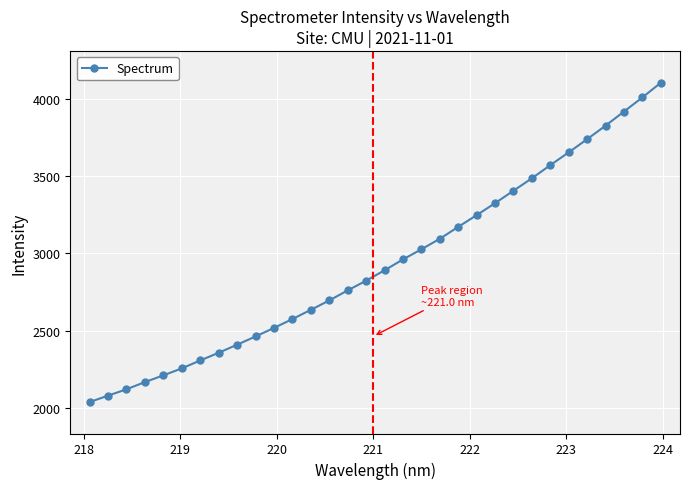

What is the value of the 19th point from the left?

3026.2